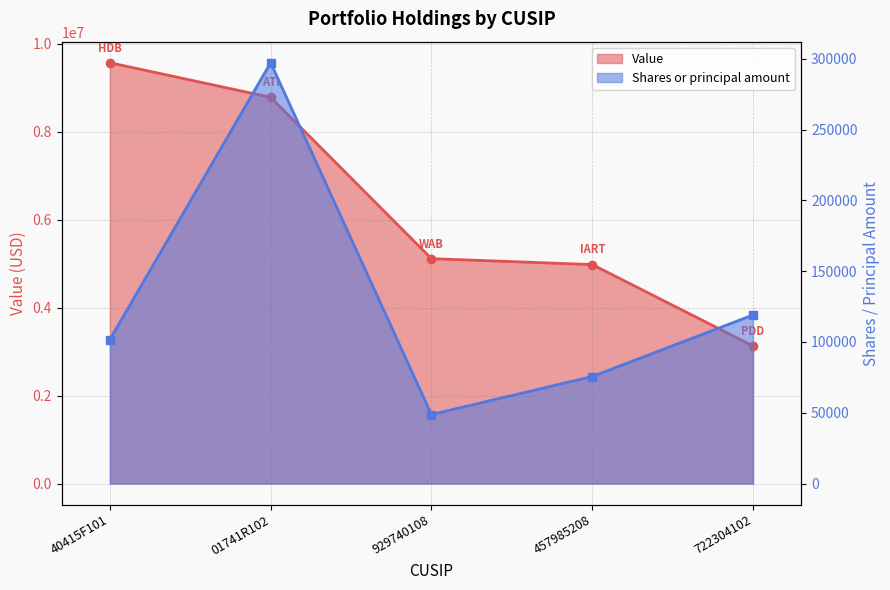

Reading left to right, transcribe all the data shown in this chart.

Value: 9570000	8783000	5114000	4980000	3130000
Shares or principal amount: 101700	297223	48760	75600	119055